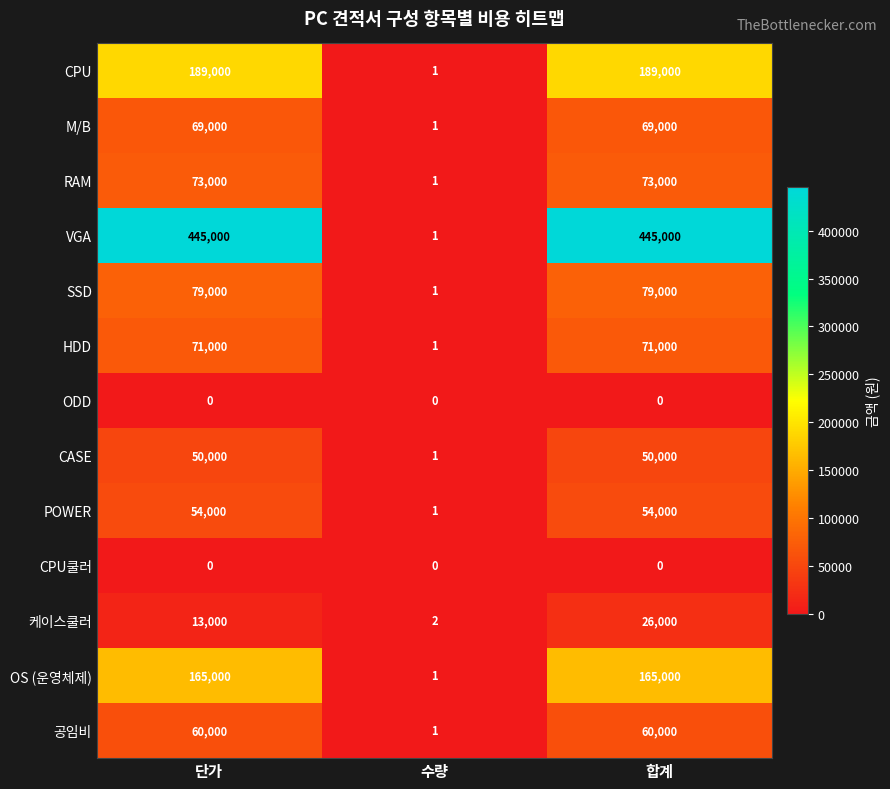

What is the sum of all 케이스쿨러 values?

39002